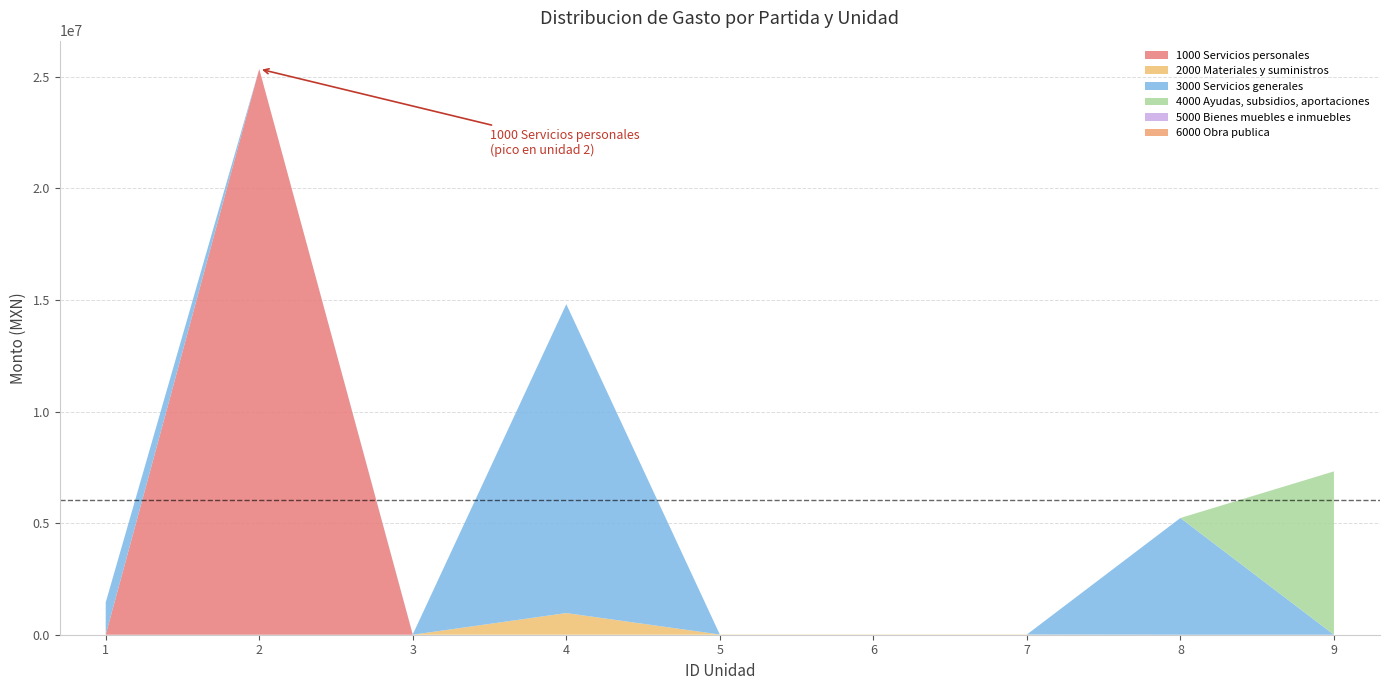

Reading left to right, extract all data points from this chart.

1000 Servicios personales: 1=0	2=25353550	3=0	4=0	5=0	6=0	7=0	8=0	9=0
2000 Materiales y suministros: 1=0	2=0	3=0	4=970450	5=10000	6=10000	7=10000	8=0	9=0
3000 Servicios generales: 1=1449467	2=0	3=15000	4=13843367	5=0	6=0	7=0	8=5231973	9=0
4000 Ayudas, subsidios, aportaciones: 1=0	2=0	3=0	4=0	5=0	6=0	7=0	8=0	9=7320000
5000 Bienes muebles e inmuebles: 1=0	2=0	3=0	4=0	5=0	6=0	7=0	8=0	9=0
6000 Obra publica: 1=0	2=0	3=0	4=0	5=0	6=0	7=0	8=0	9=0